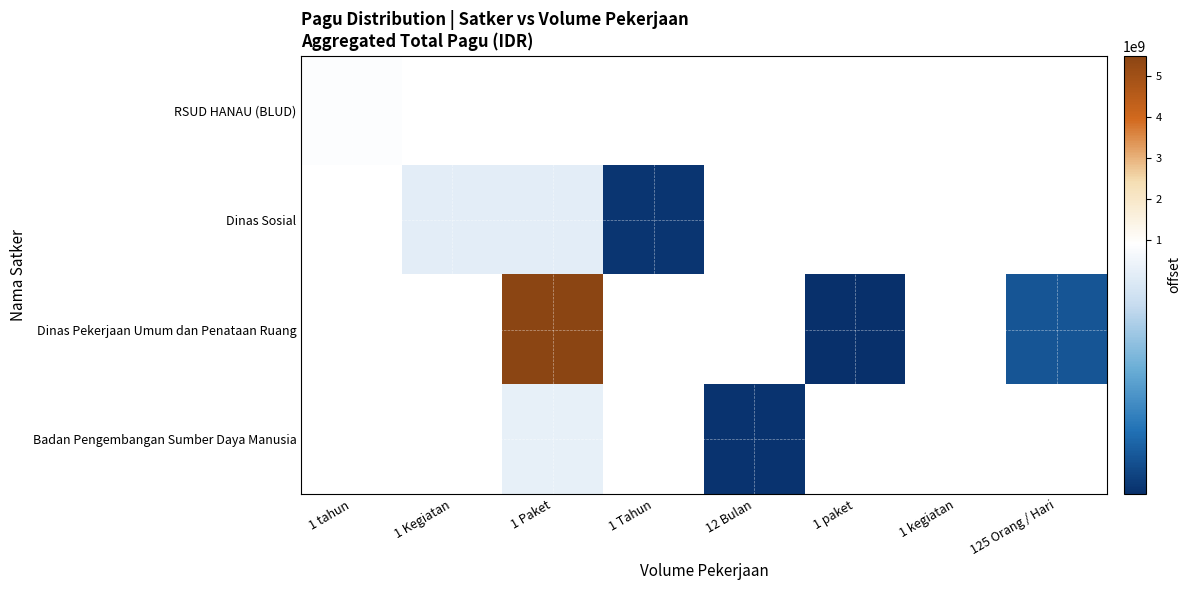

What is the smallest value displayed?

27200000.0